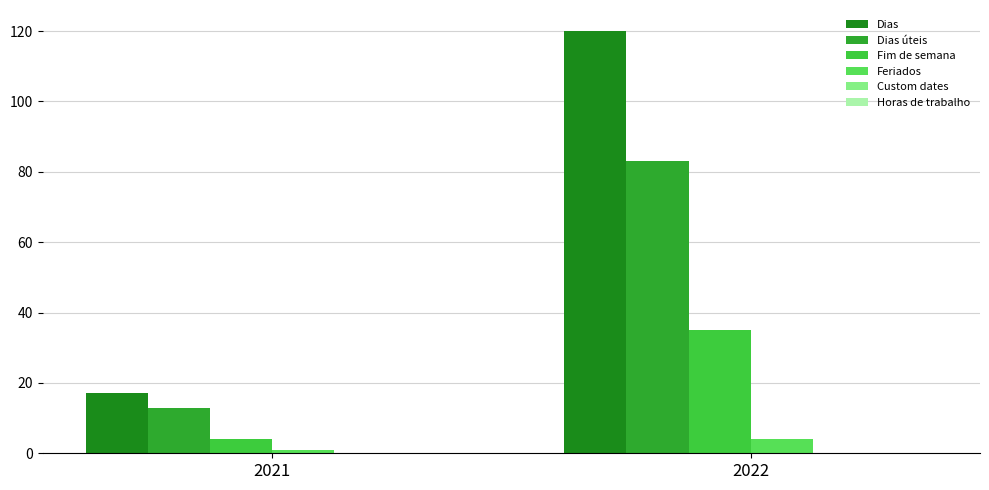

Which series has the largest total across all categories?

Dias